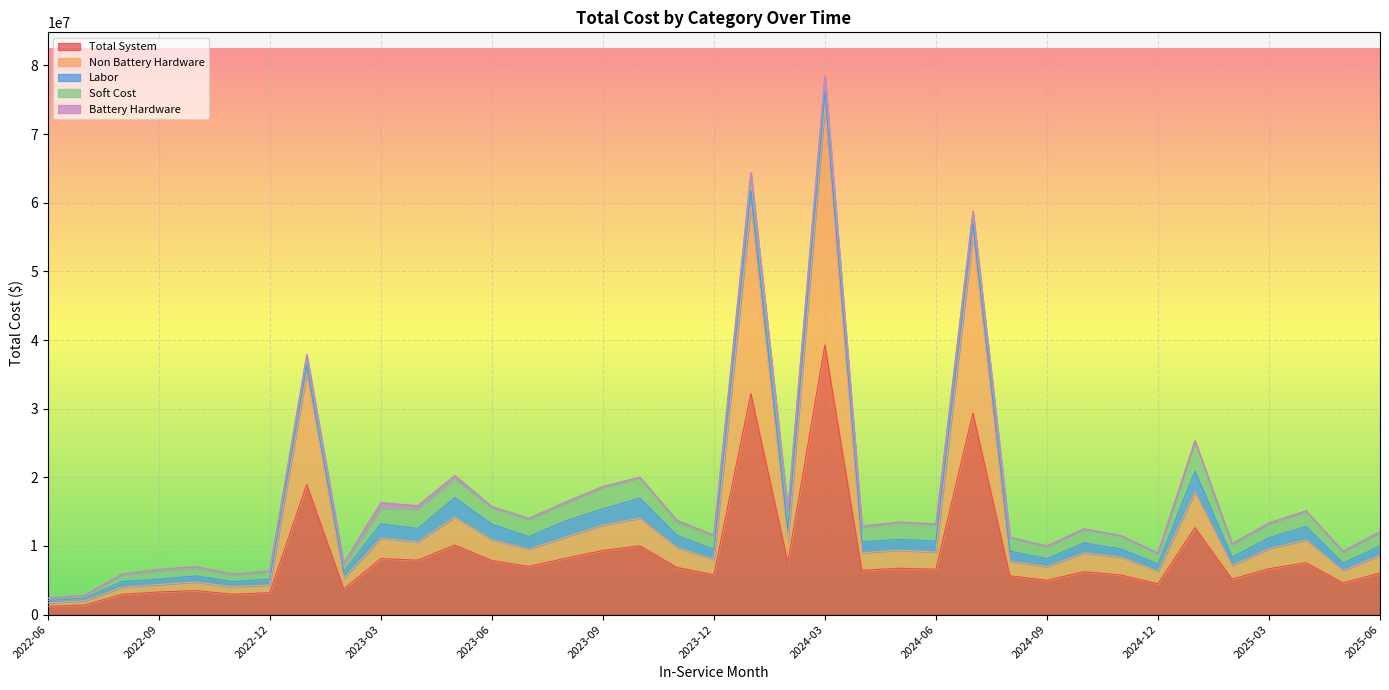

Which series changed the most between 2024-01 and 2025-03?

Total System